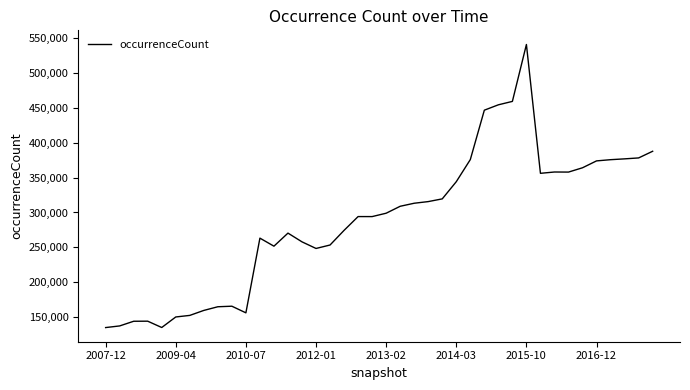

What is the minimum value shown in the chart?

134954